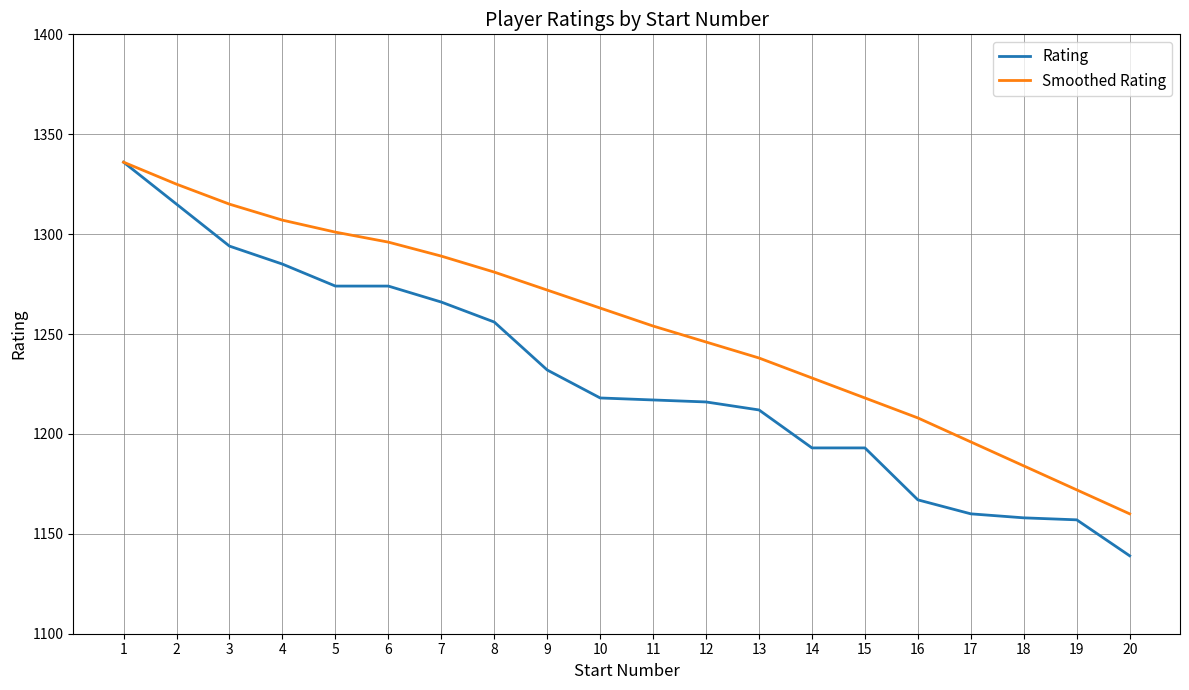

What is the sum of all Smoothed Rating values?

25089